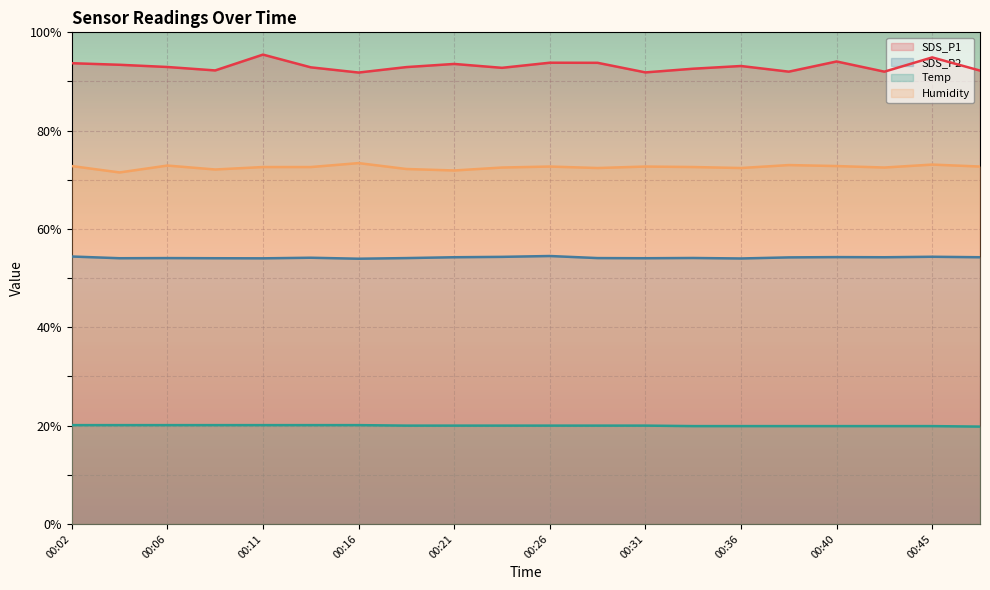

What are all the series names shown in the legend?

SDS_P1, SDS_P2, Temp, Humidity